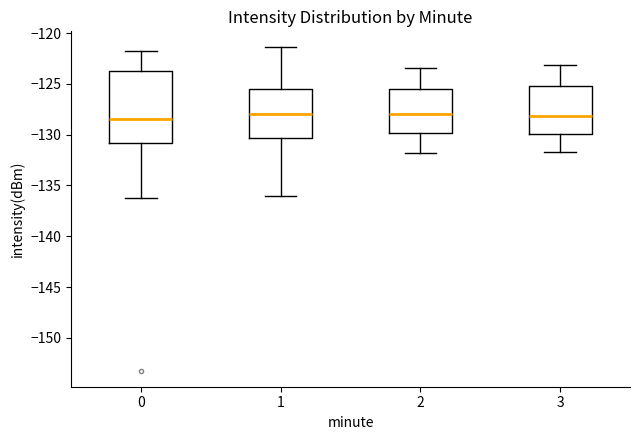

Reading left to right, transcribe this box plot: for each box, give where its median line is, the range the box spans, and where its two whiskers end, as read against the y-axis. The values are not printed on the chart, so give them approximately, as read against the axis.

0: median -128.5, box -131.0 to -123.5, whiskers -136.5 to -121.5
1: median -128.0, box -130.5 to -125.5, whiskers -136.0 to -121.5
2: median -128.0, box -130.0 to -125.5, whiskers -132.0 to -123.5
3: median -128.0, box -130.0 to -125.0, whiskers -131.5 to -123.0